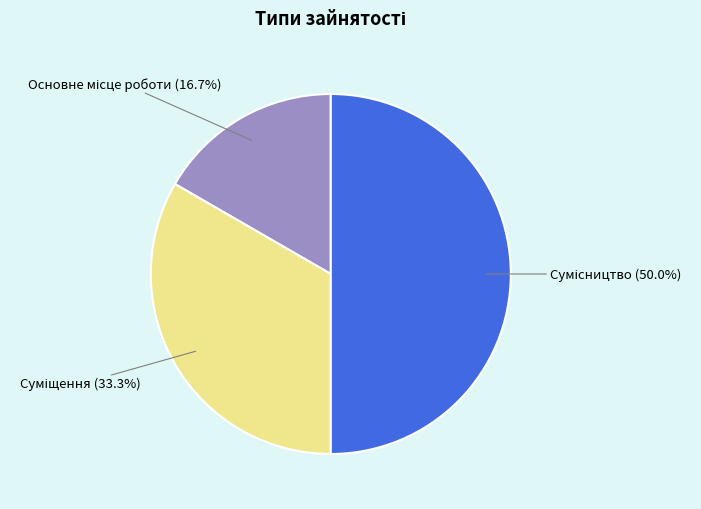

Is the sum of Основне місце роботи and Суміщення greater than half?

No